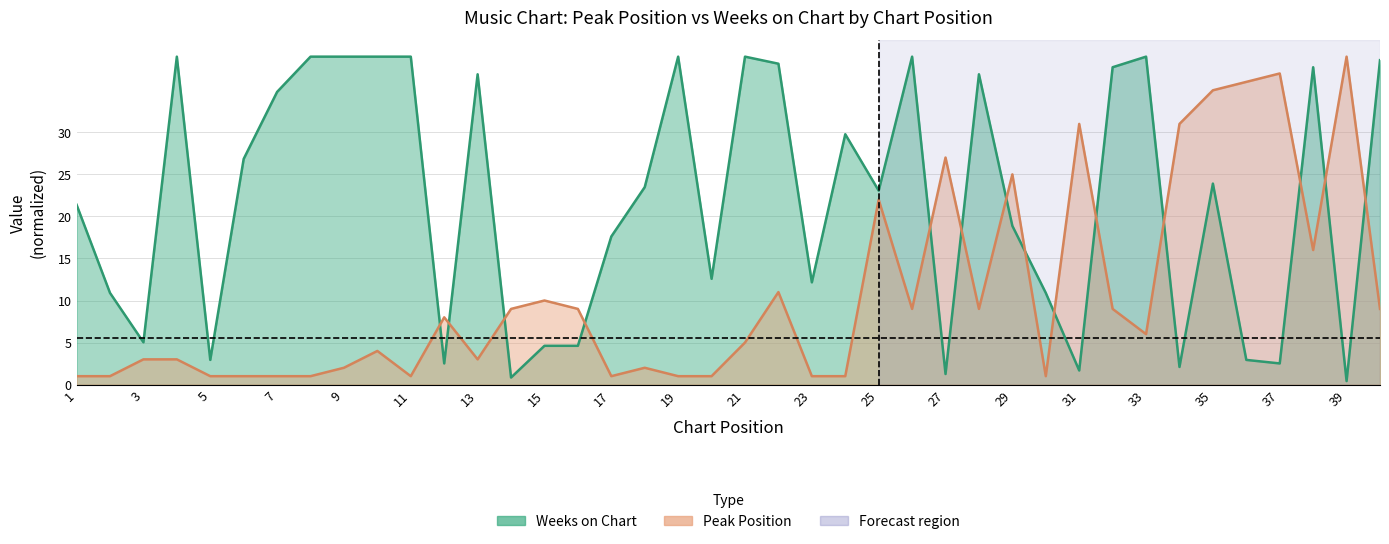

Reading left to right, what are all the values shown in this chart?

Peak Position: 1=1.0	2=1.0	3=3.0	4=3.0	5=1.0	6=1.0	7=1.0	8=1.0	9=2.0	10=4.0	11=1.0	12=8.0	13=3.0	14=9.0	15=10.0	16=9.0	17=1.0	18=2.0	19=1.0	20=1.0	21=5.0	22=11.0	23=1.0	24=1.0	25=22.0	26=9.0	27=27.0	28=9.0	29=25.0	30=1.0	31=31.0	32=9.0	33=6.0	34=31.0	35=35.0	36=36.0	37=37.0	38=16.0	39=39.0	40=9.0
Weeks on Chart: 1=21.4	2=10.9	3=5.0	4=39.0	5=2.9	6=26.8	7=34.8	8=39.0	9=39.0	10=39.0	11=39.0	12=2.5	13=36.9	14=0.8	15=4.6	16=4.6	17=17.6	18=23.5	19=39.0	20=12.6	21=39.0	22=38.2	23=12.2	24=29.8	25=23.1	26=39.0	27=1.3	28=36.9	29=18.9	30=10.9	31=1.7	32=37.7	33=39.0	34=2.1	35=23.9	36=2.9	37=2.5	38=37.7	39=0.4	40=38.6